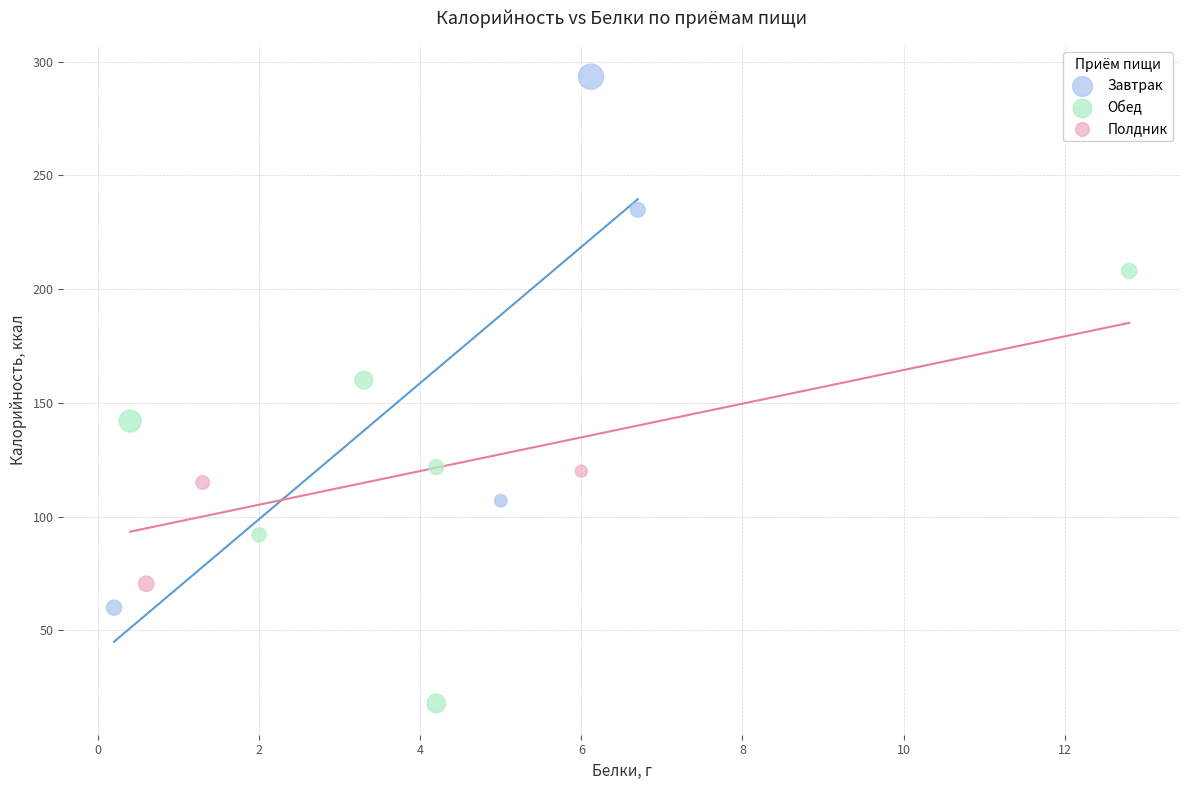

What are all the series names shown in the legend?

Завтрак, Обед, Полдник